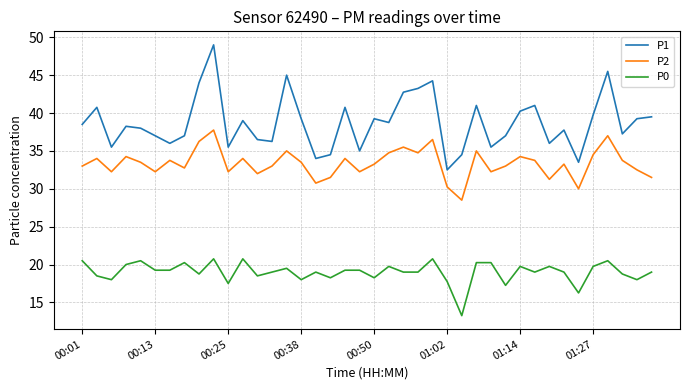

Rank the series by their average value, from highest to lowest.

P1, P2, P0